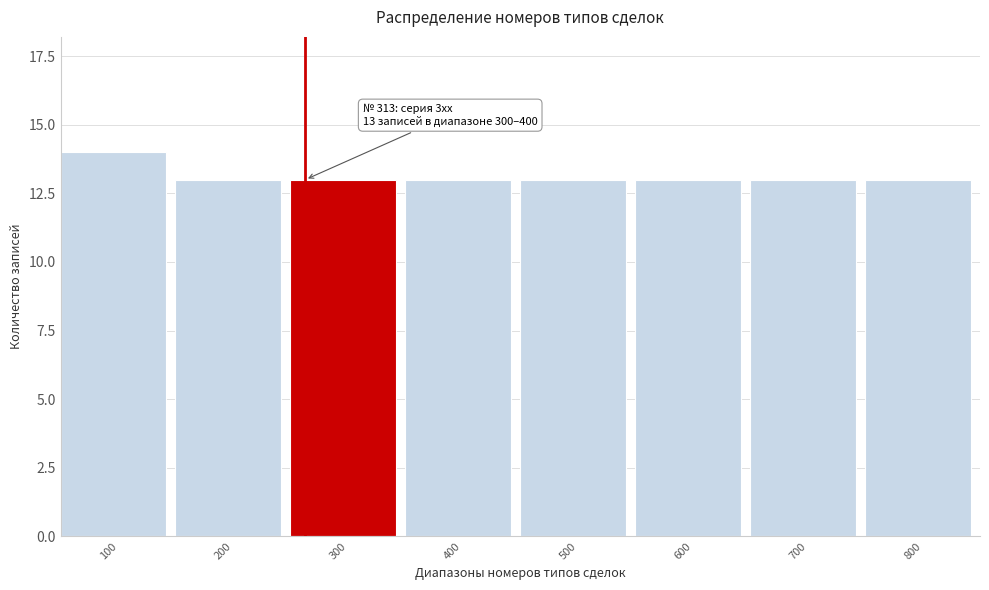

Reading right to left, transcribe all the data shown in this chart.

800=13	700=13	600=13	500=13	400=13	300=13	200=13	100=14